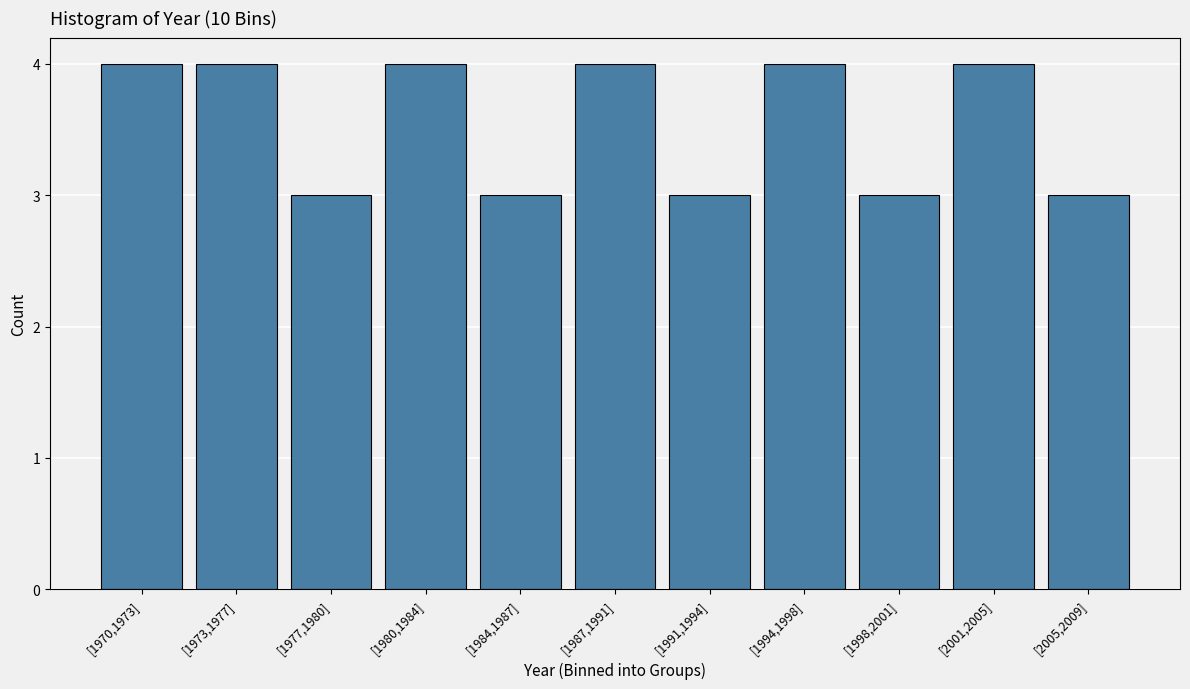

Reading left to right, extract all data points from this chart.

4	4	3	4	3	4	3	4	3	4	3